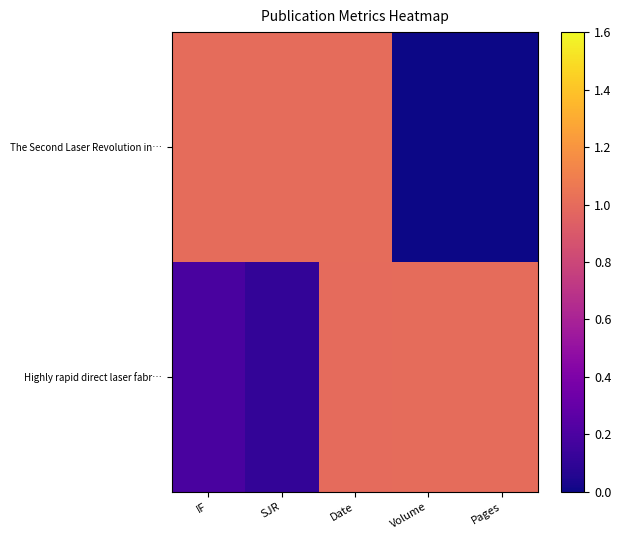

The The Second Laser Revolution in… series shows 1.0 at Date. True or false?

True